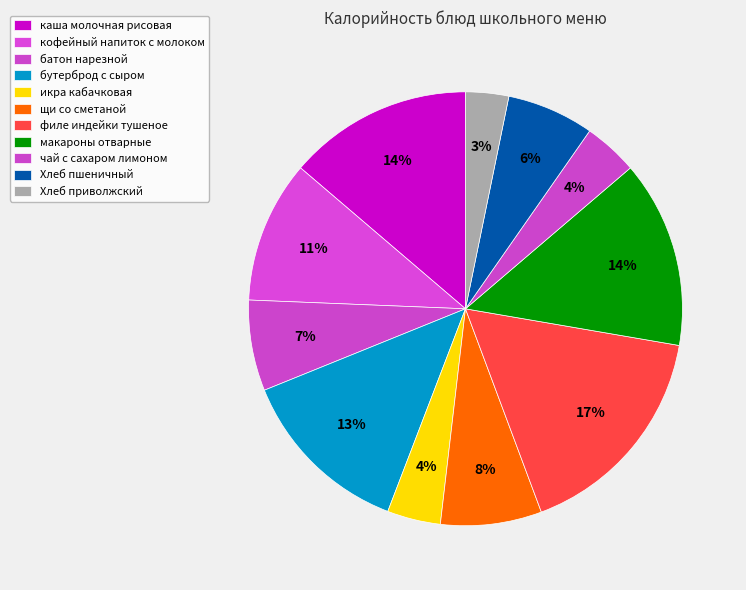

Count the number of slices in the pie.

11